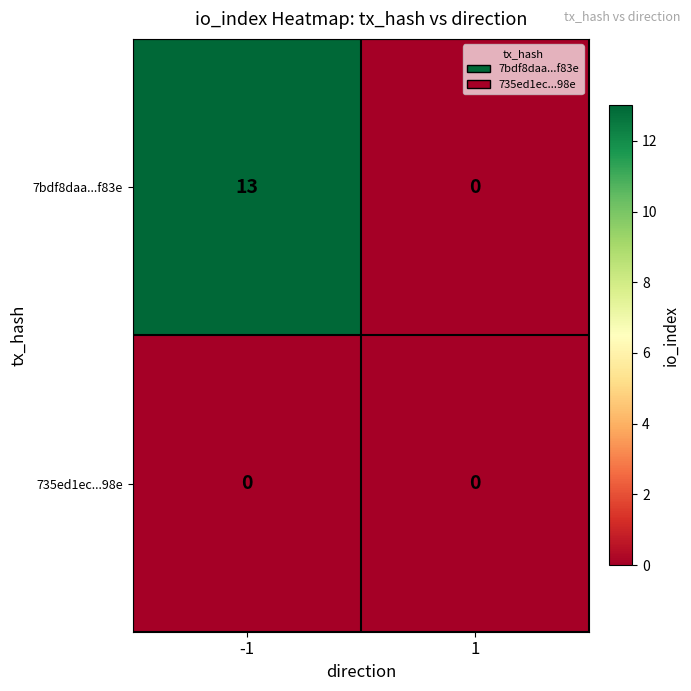

What is the greatest value displayed?

13